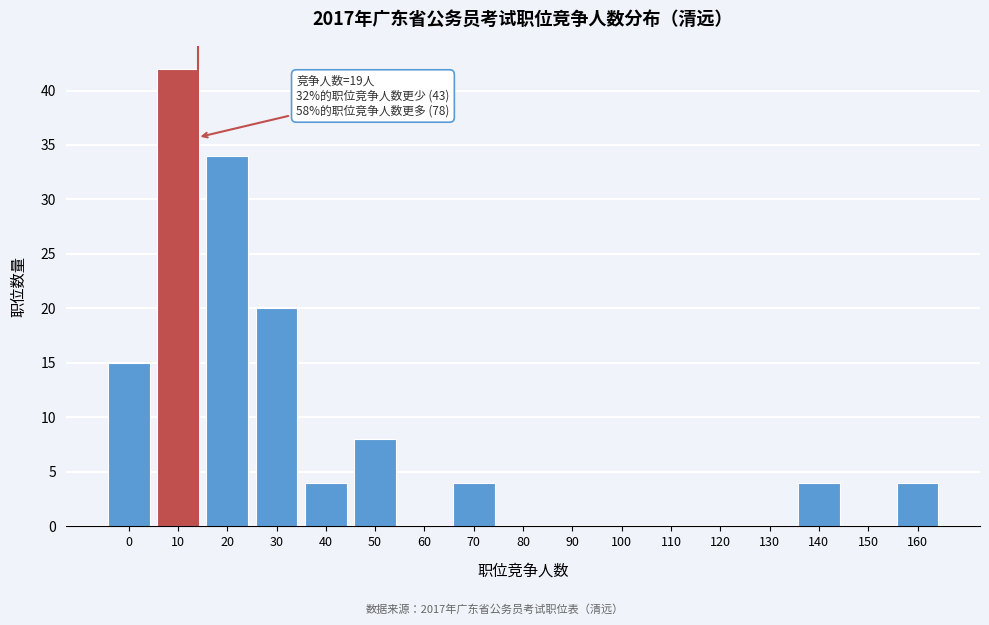

Reading left to right, extract all data points from this chart.

0=15	10=42	20=34	30=20	40=4	50=8	60=0	70=4	80=0	90=0	100=0	110=0	120=0	130=0	140=4	150=0	160=4